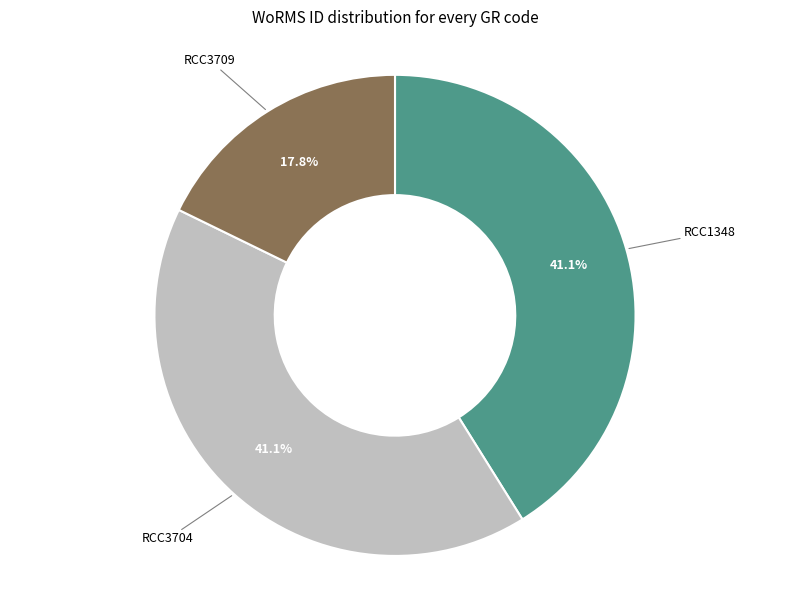

What is the smallest slice in the pie chart?

RCC3709